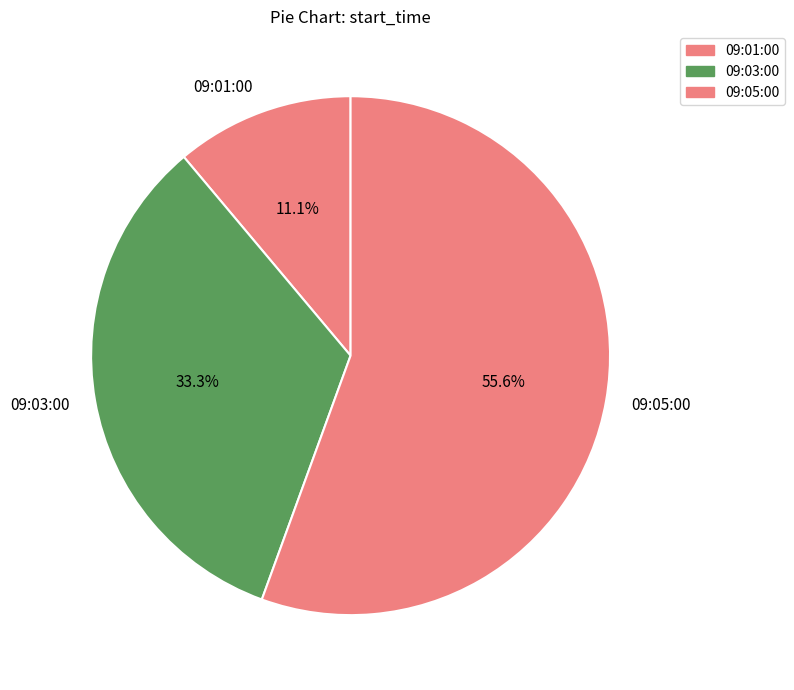

To the nearest percent, what portion does 09:01:00 represent?

11%